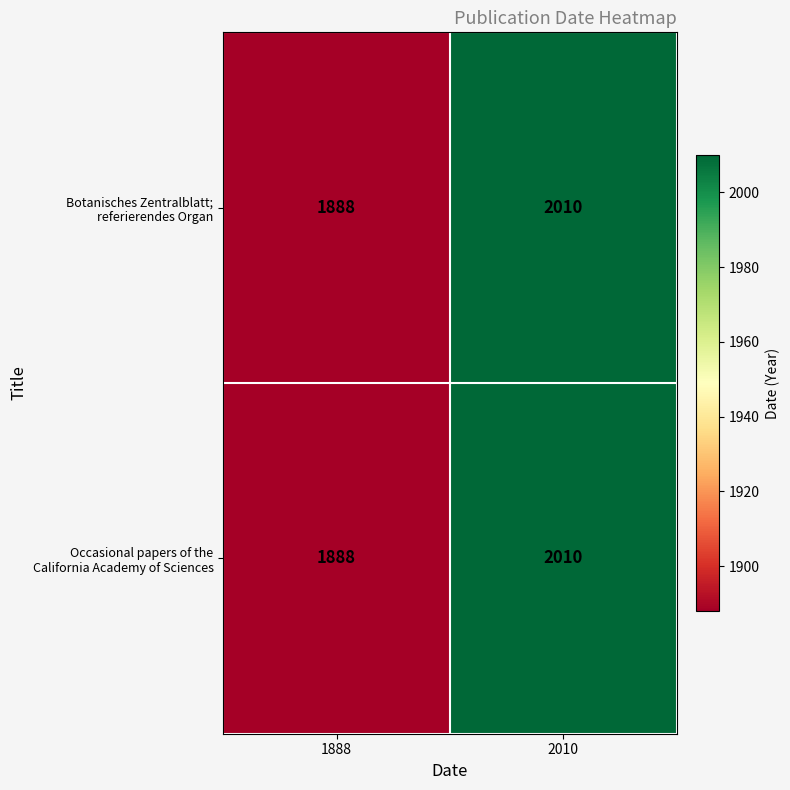

What is the smallest value displayed?

1888